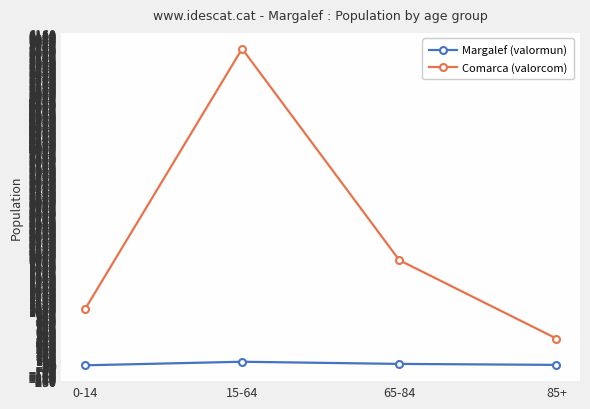

True or false: Comarca (valorcom) and Margalef (valormun) cross at least once.

False